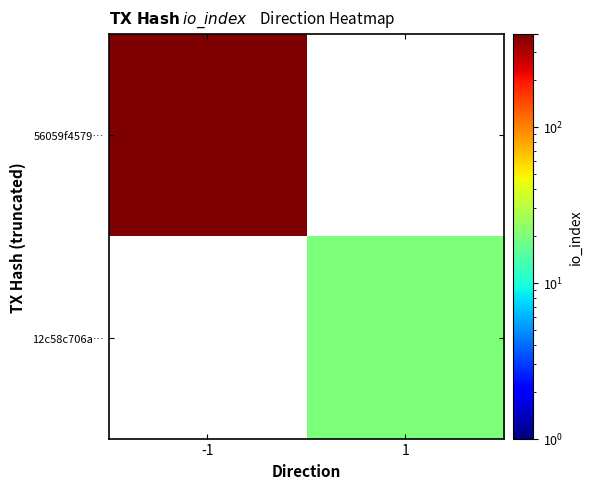

Which series has the widest spread of values?

56059f4579…